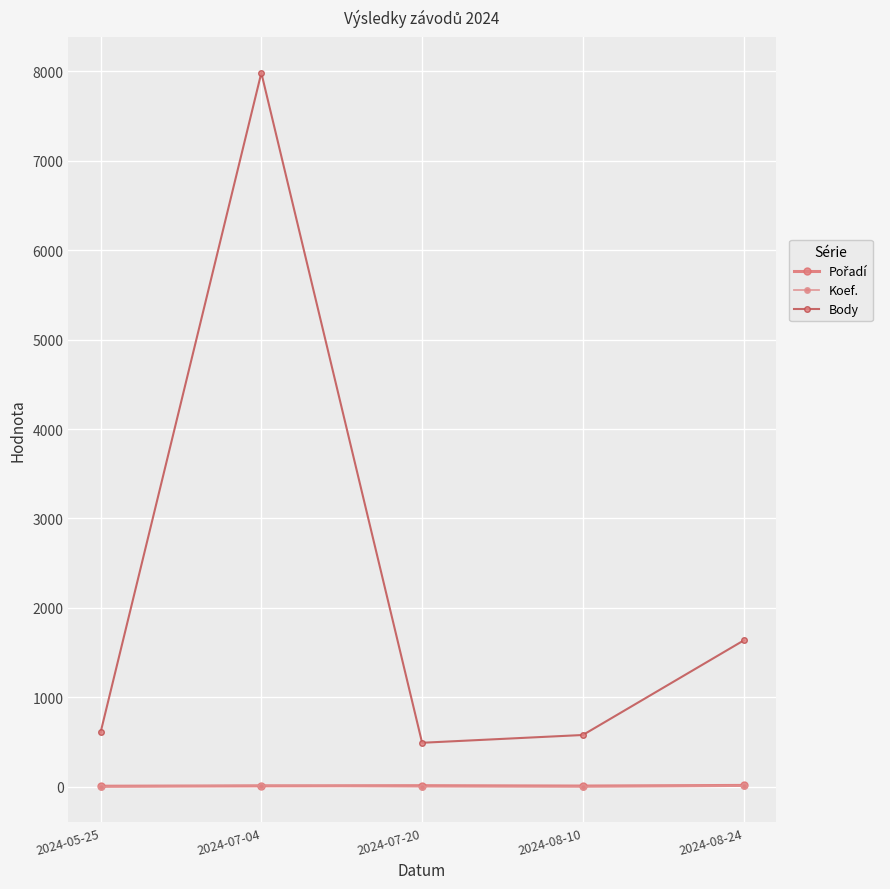

What value does the Koef. series have at 2024-08-24, to the nearest 10?

10